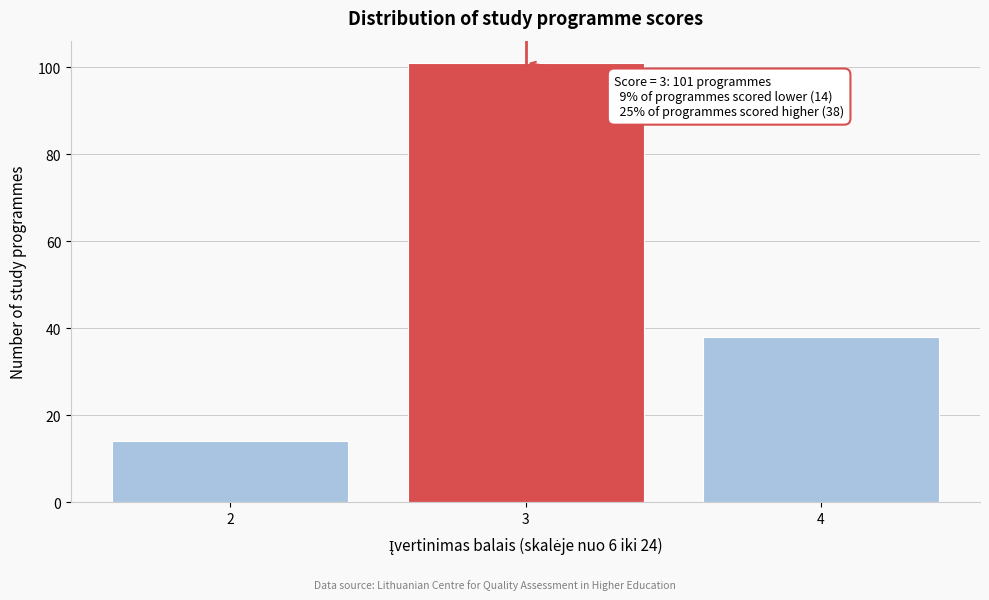

Reading left to right, transcribe all the data shown in this chart.

2=14	3=101	4=38